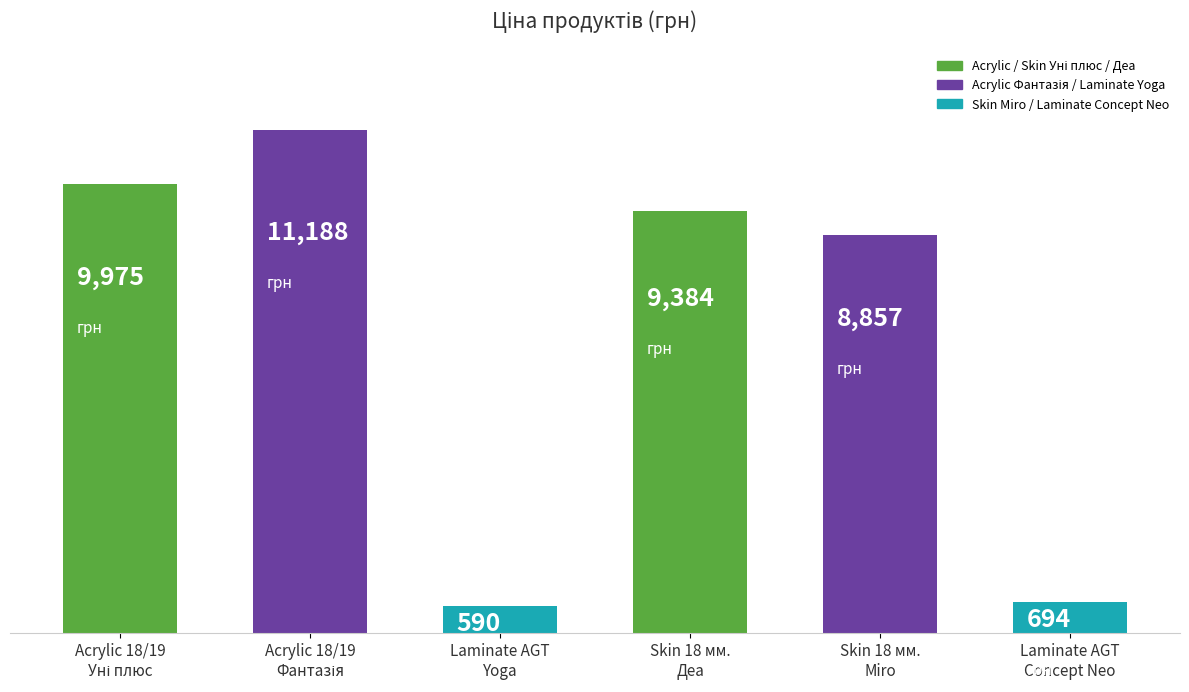

What is the value of the 6th bar from the left?

693.7